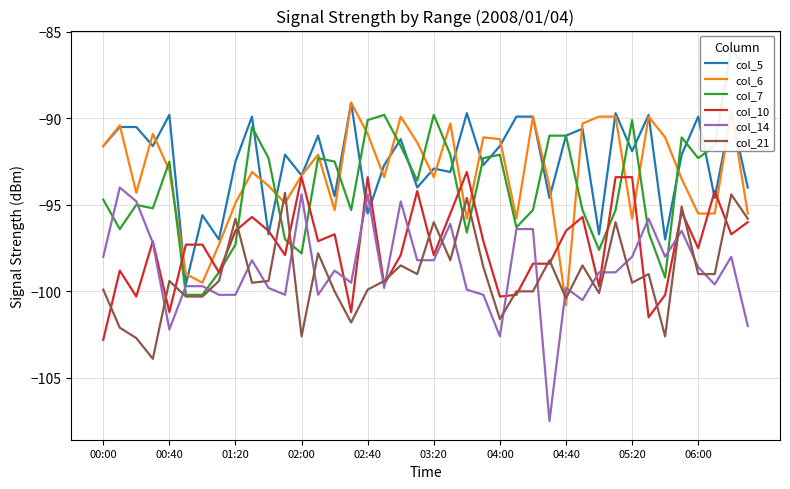

What is the highest value of the col_14 series?

-94.0